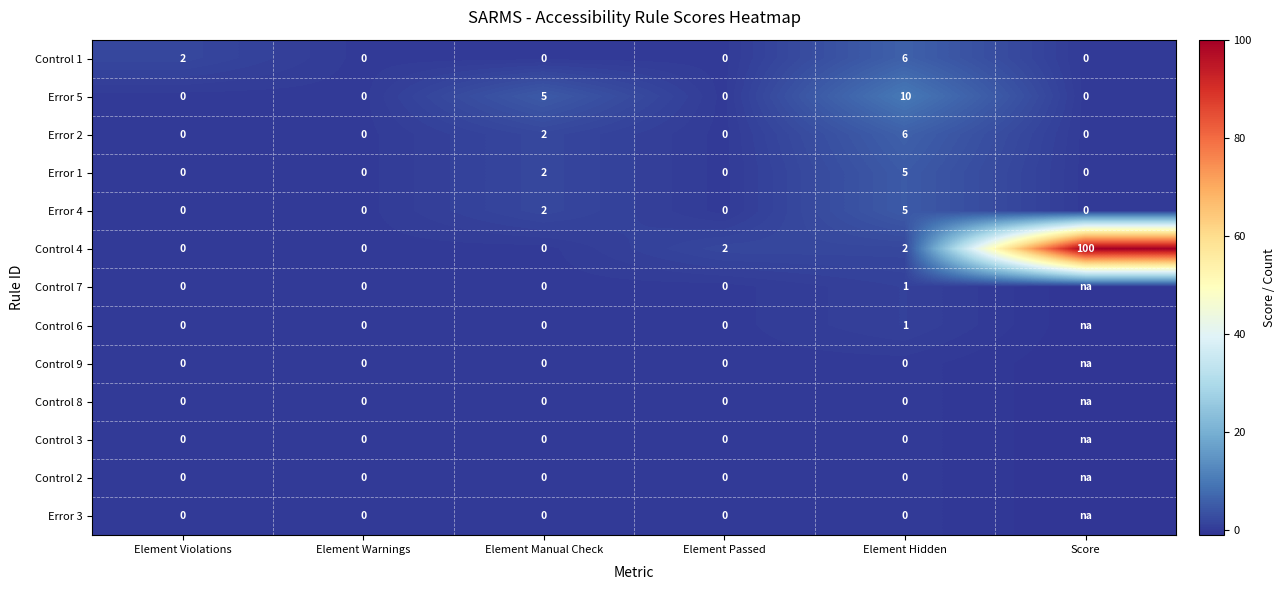

What is the highest value of the Error 2 series?

6